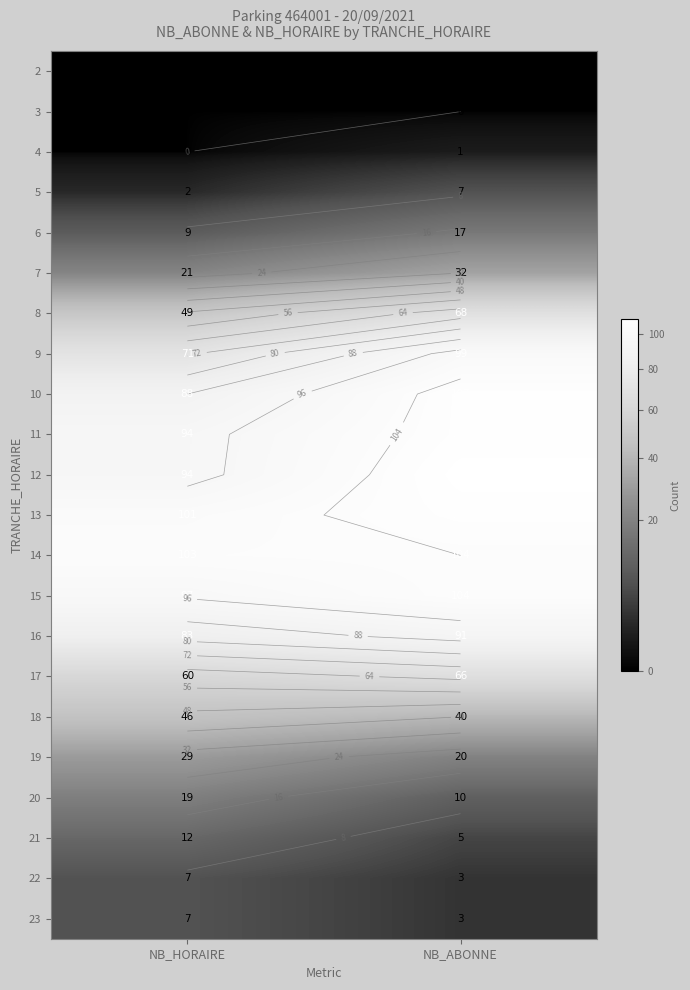

Count the 15 values in the range 97 to 104.

2